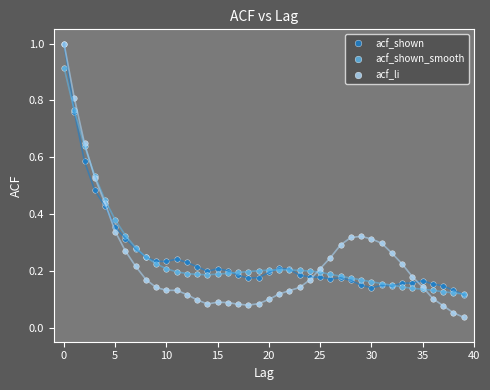

True or false: acf_shown has more than 1 points higher than both neighbors.

True